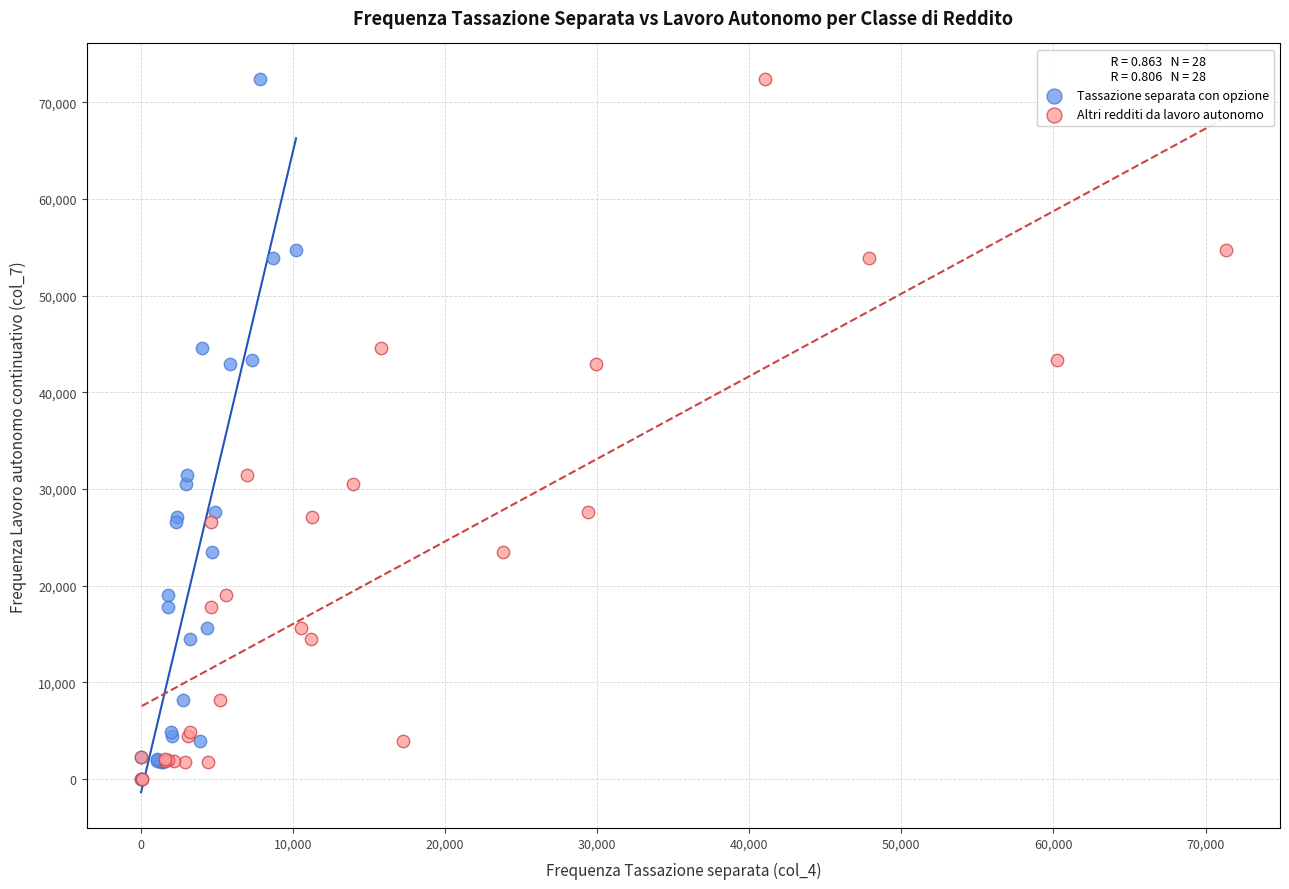

What are all the series names shown in the legend?

Tassazione separata con opzione, Altri redditi da lavoro autonomo